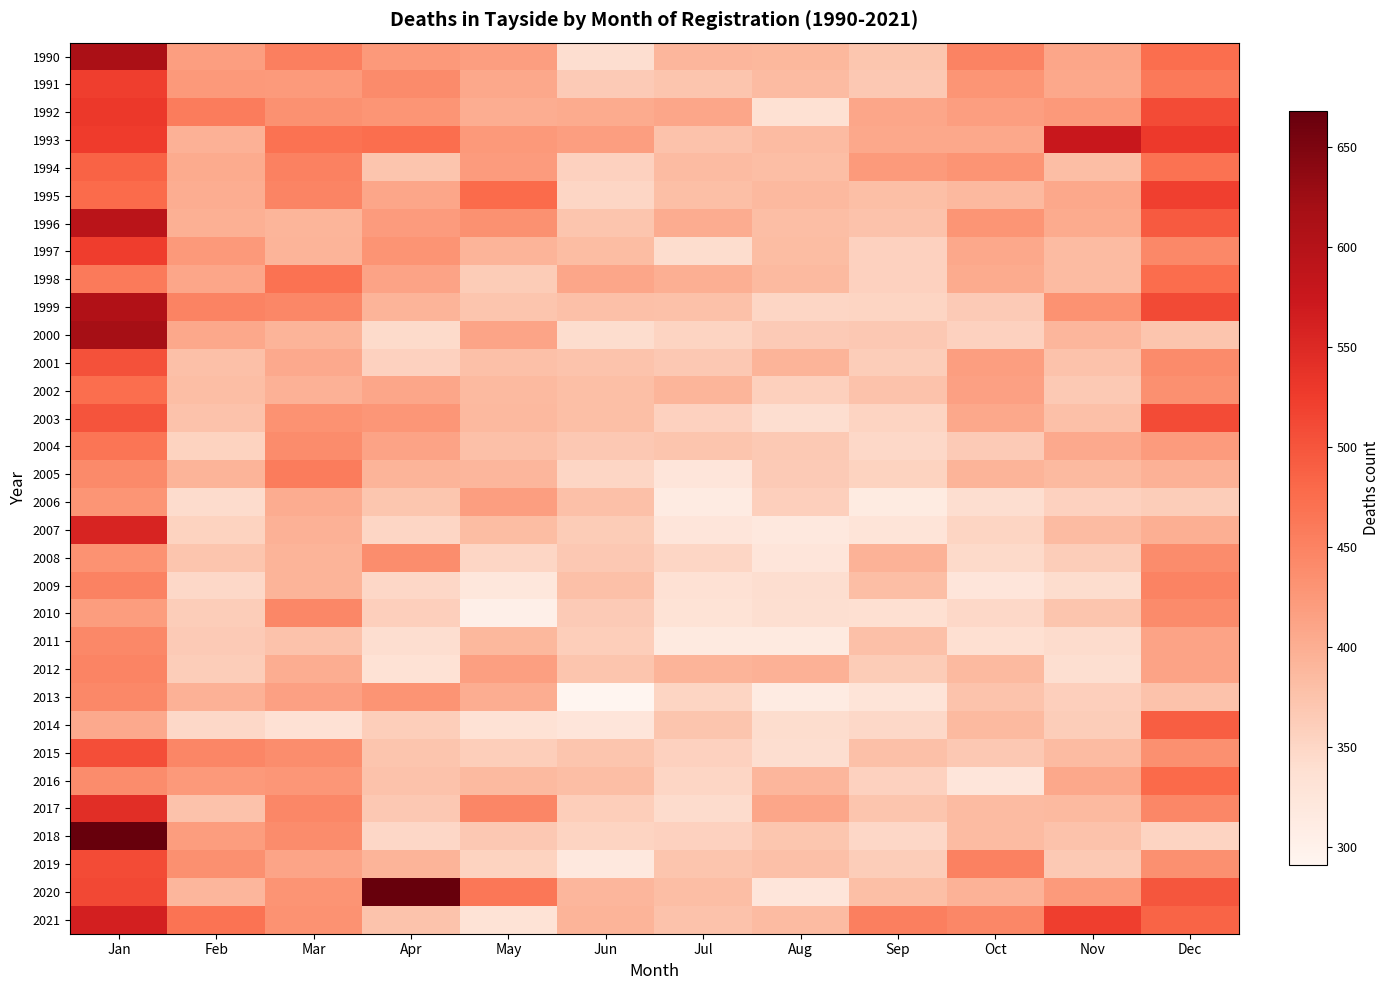

What is the spread (max minus min) of values at Dec?

176